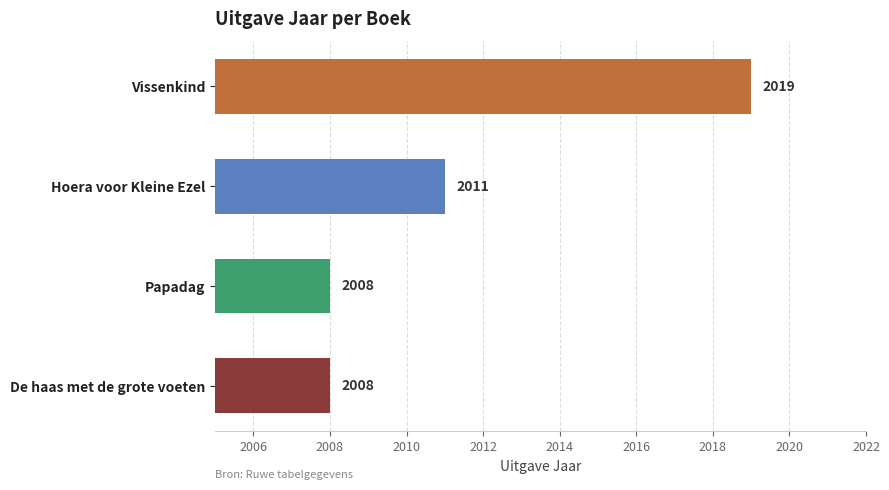

What is the minimum value shown in the chart?

2008